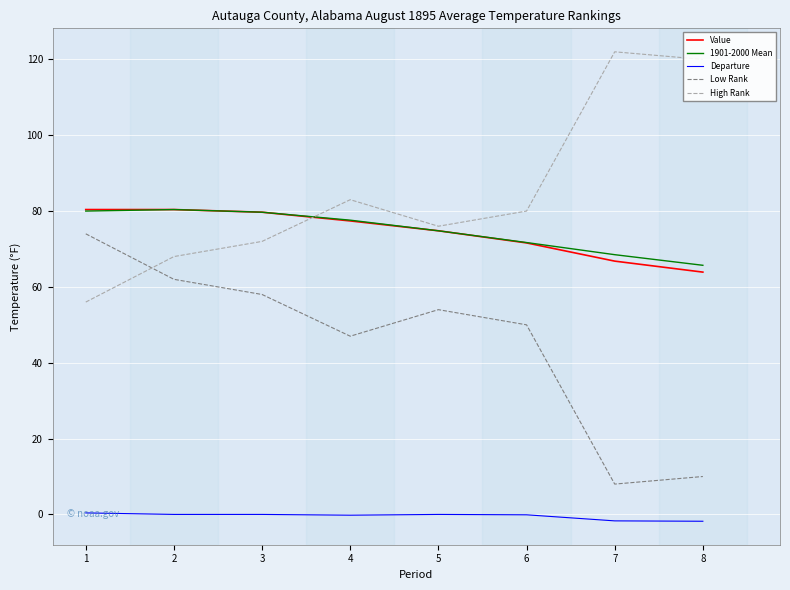

How many lines are shown in the chart?

5